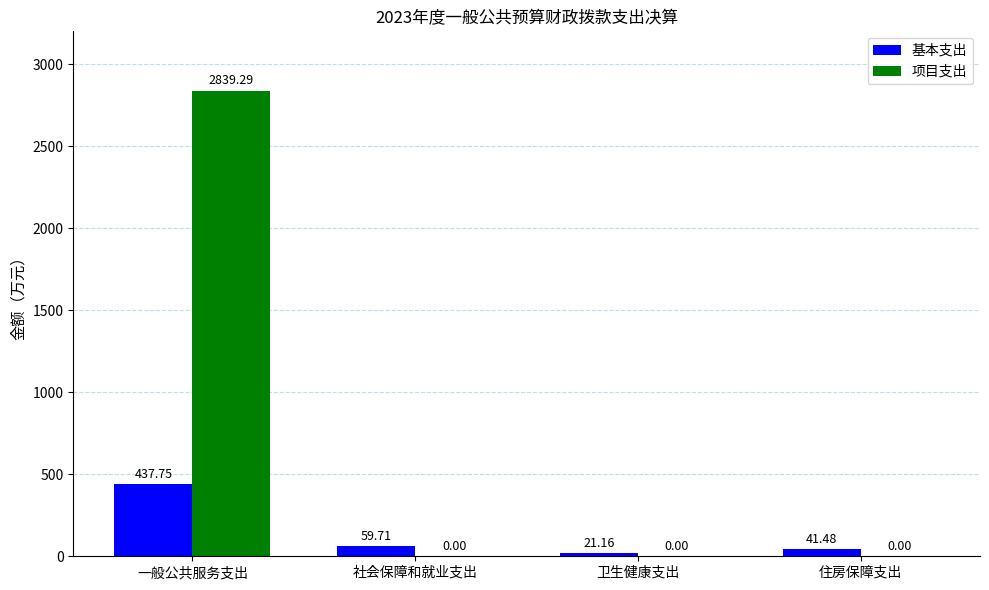

What are all the series names shown in the legend?

基本支出, 项目支出